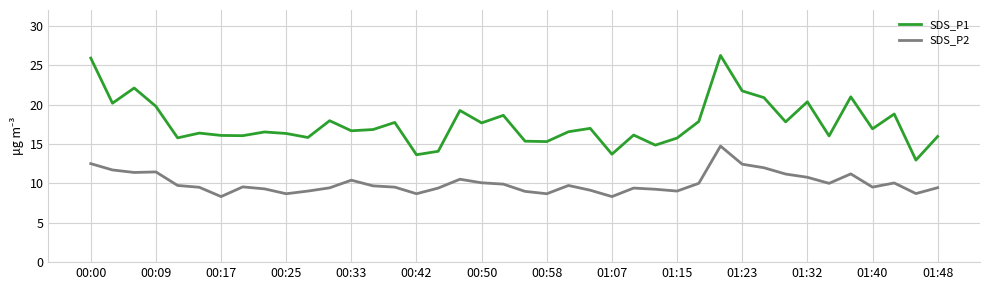

What is the smallest value displayed?

8.3